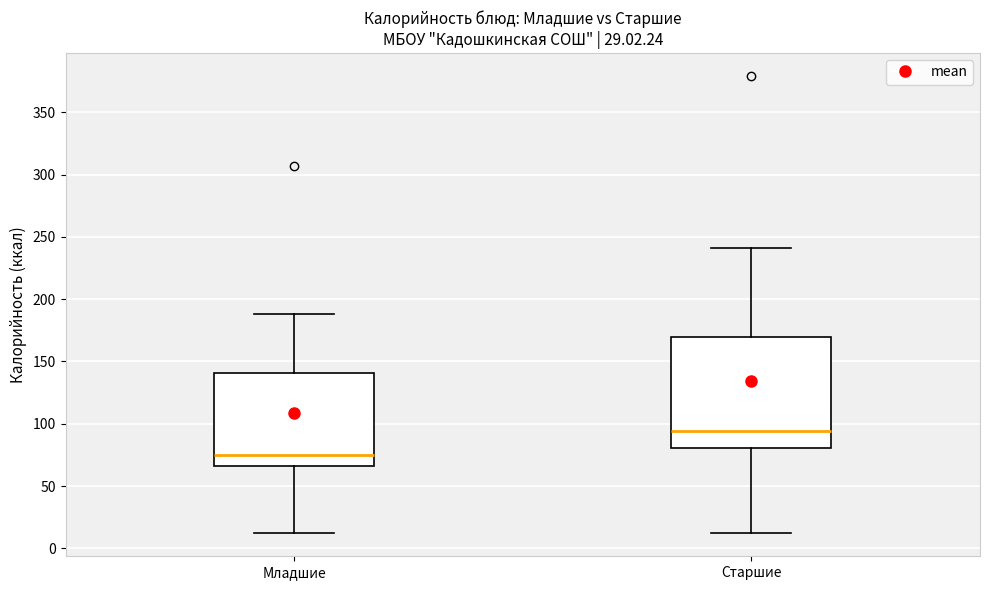

Reading left to right, read every box against the y-axis: the position of its median line, the range the box covers, and the ends of its whiskers. The values are not printed on the chart, so give them approximately, as read against the axis.

Младшие: median 75, box 65 to 140, whiskers 10 to 190
Старшие: median 95, box 80 to 170, whiskers 10 to 240